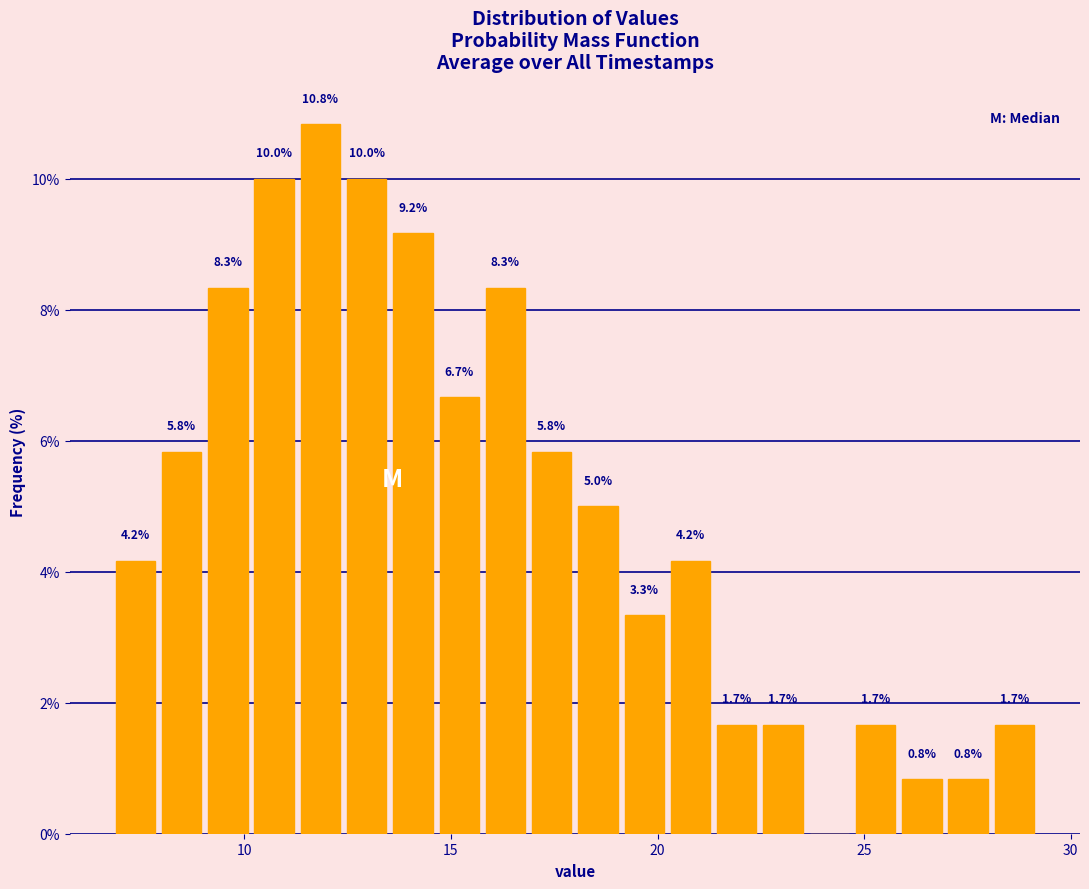

Around what value on the x-axis is the tallest bar? Give the approximate position of its centre, as read against the axis.

12.0